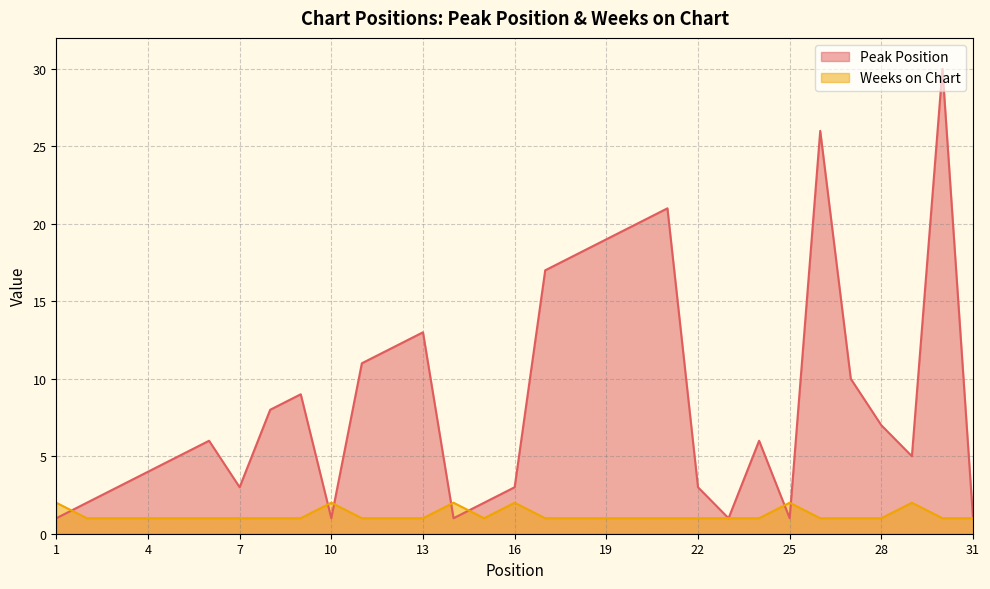

How many interior local valleys does the Weeks on Chart series have?

1